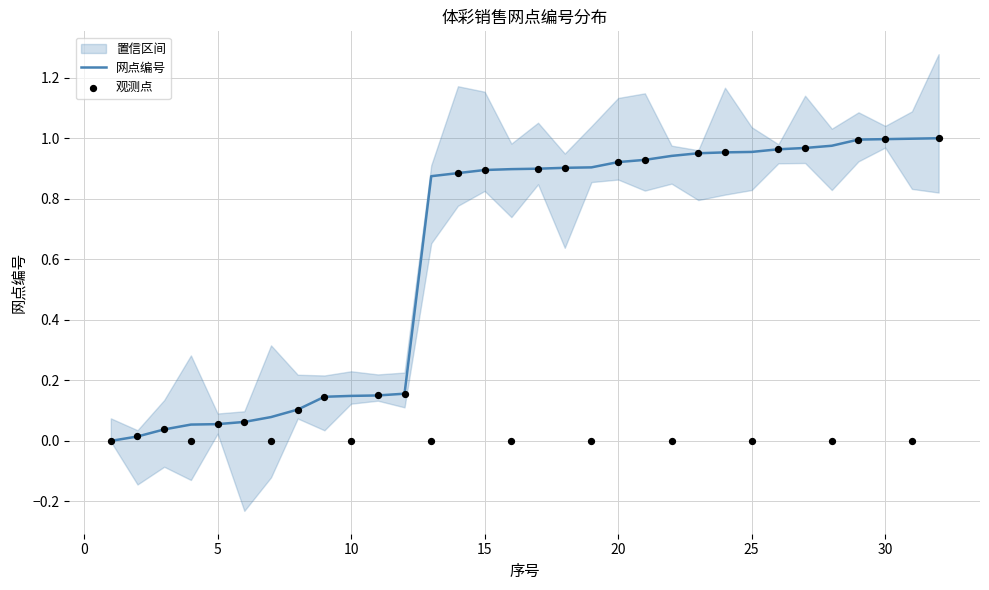

What are all the series names shown in the legend?

网点编号, 观测点